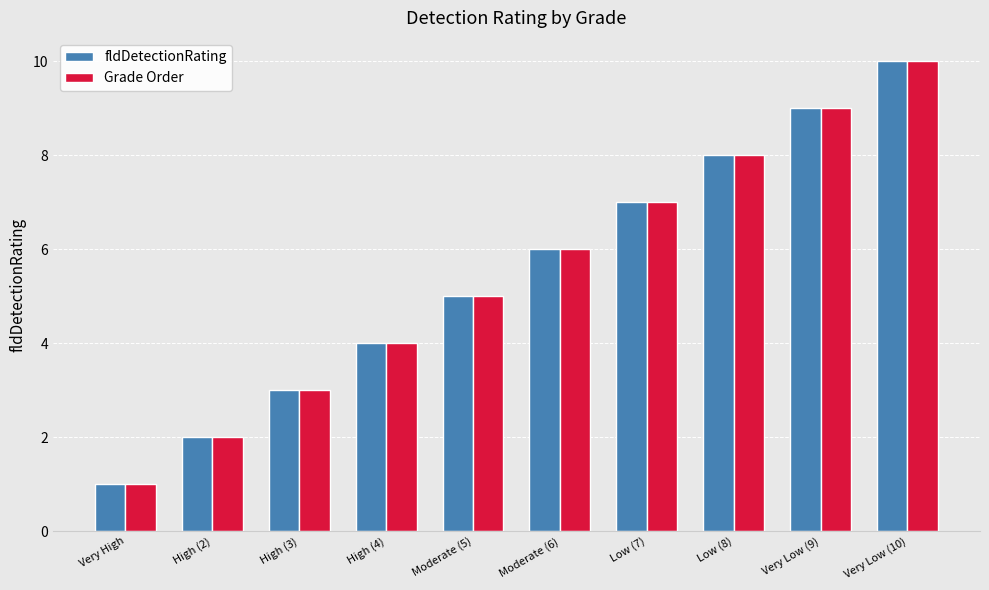

What is the sum of all fldDetectionRating values?

55